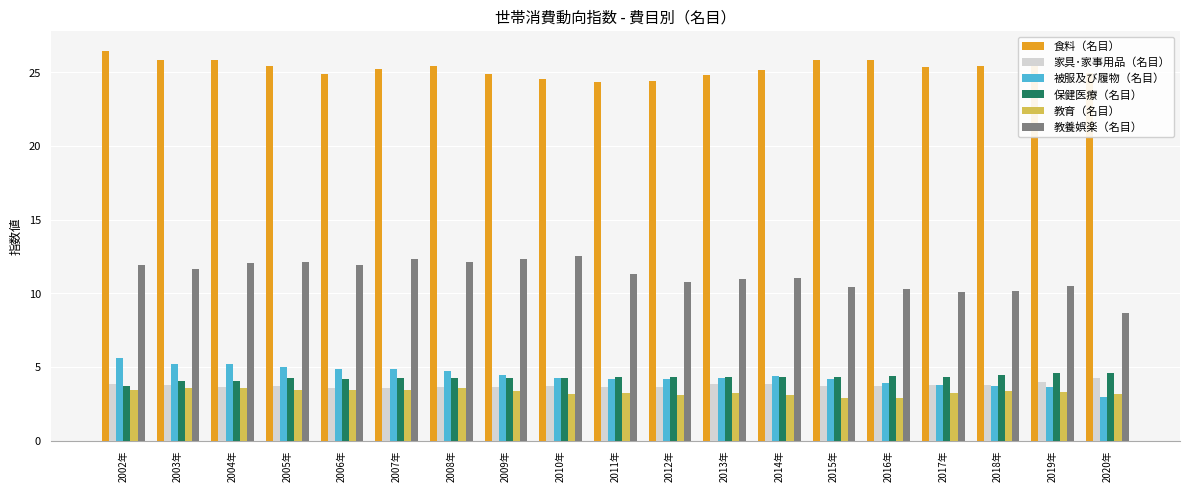

Is the value of 家具･家事用品（名目） at 2010年 greater than the value of 食料（名目） at 2011年?

No